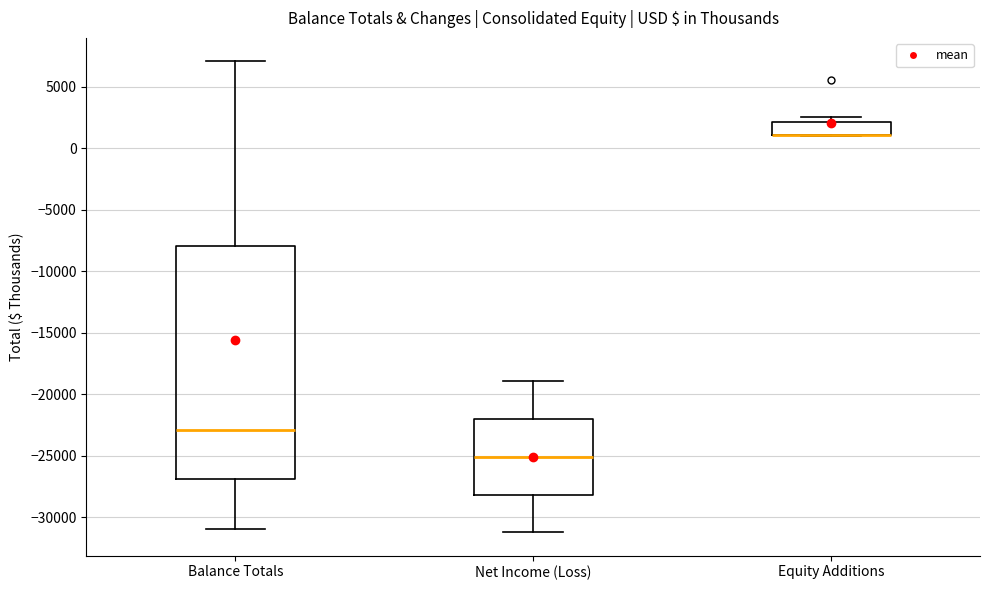

Which box is the tallest, from its lower edge to its upper edge?

Balance Totals